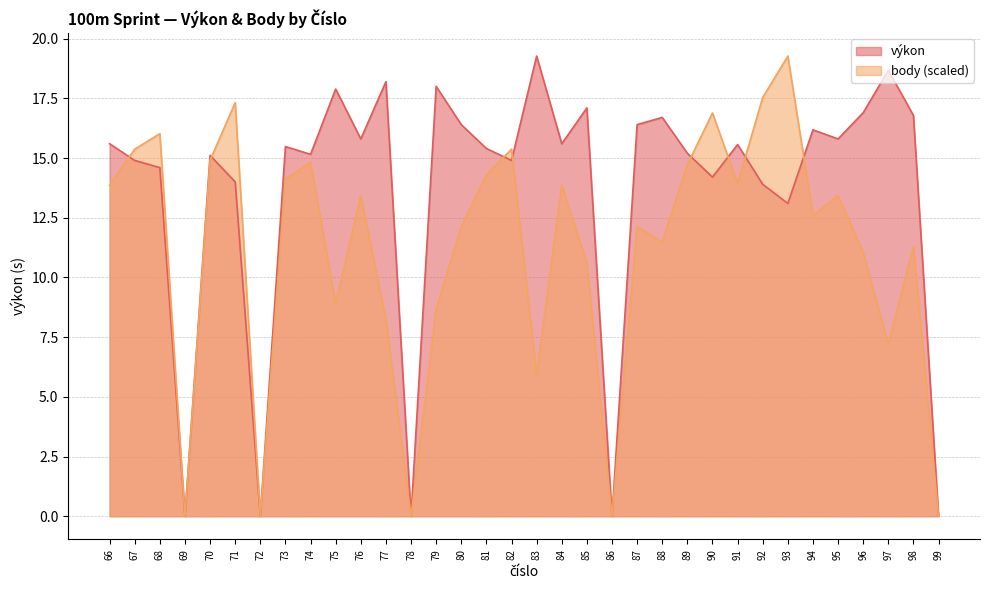

How many series are shown in this chart?

2